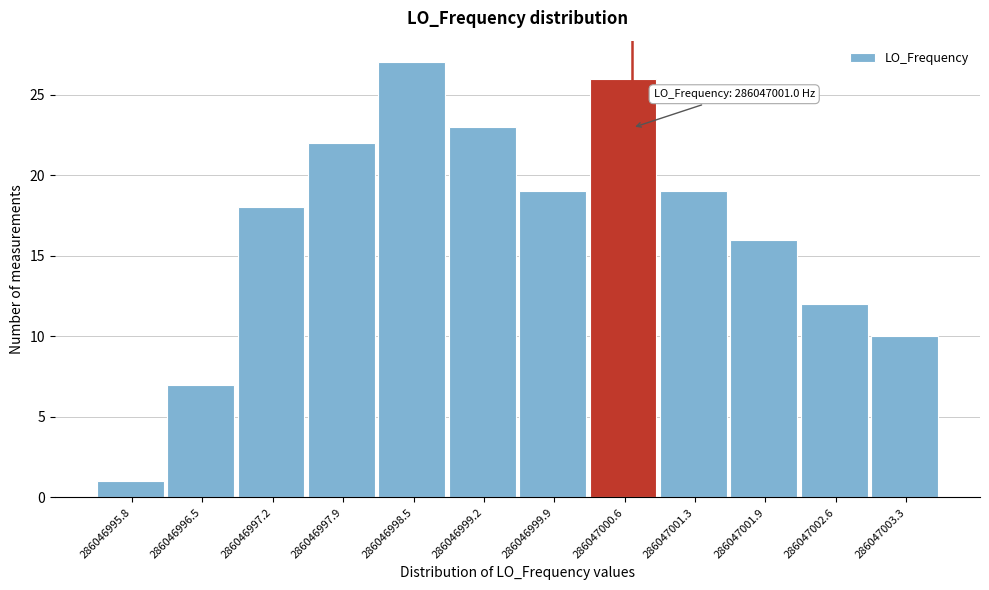

Reading left to right, transcribe all the data shown in this chart.

286046995.8=1	286046996.5=7	286046997.2=18	286046997.9=22	286046998.5=27	286046999.2=23	286046999.9=19	286047000.6=26	286047001.3=19	286047001.9=16	286047002.6=12	286047003.3=10